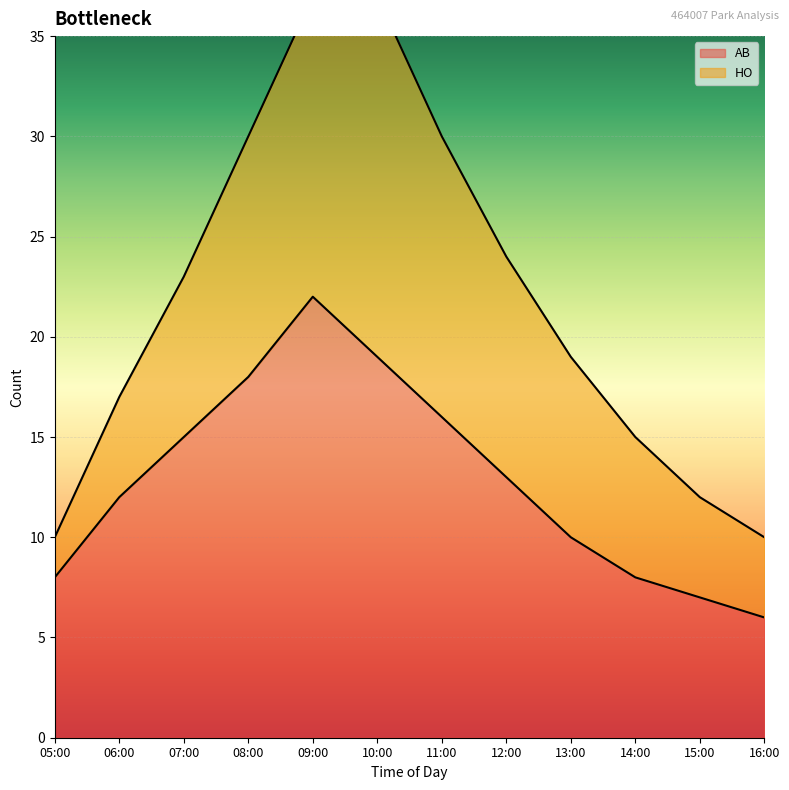

What is the ratio of the value at 16:00 to the value at 15:00?

0.9